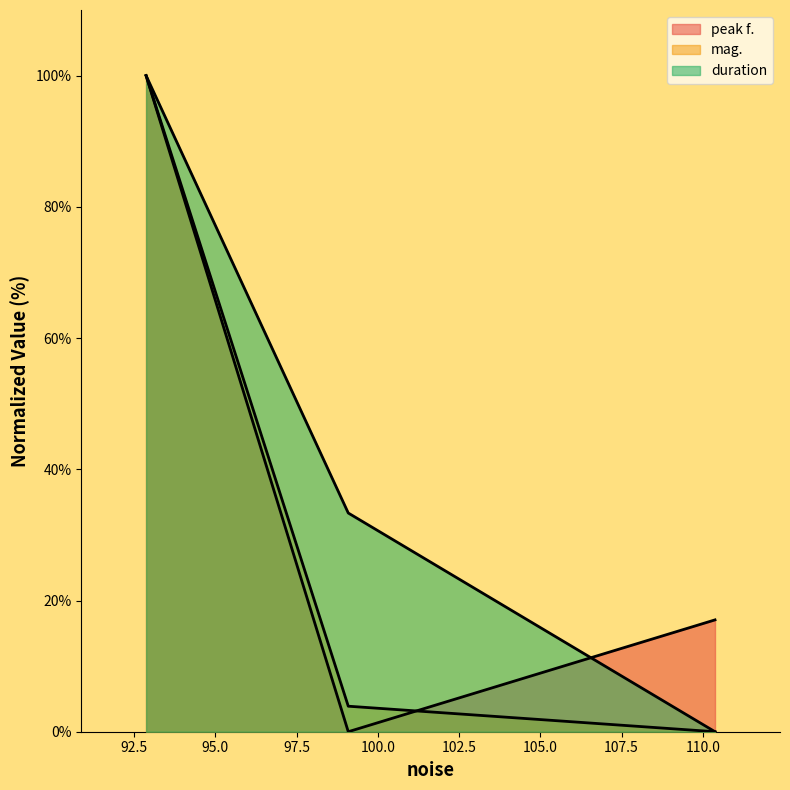

What is the highest value of the duration series?

100.0